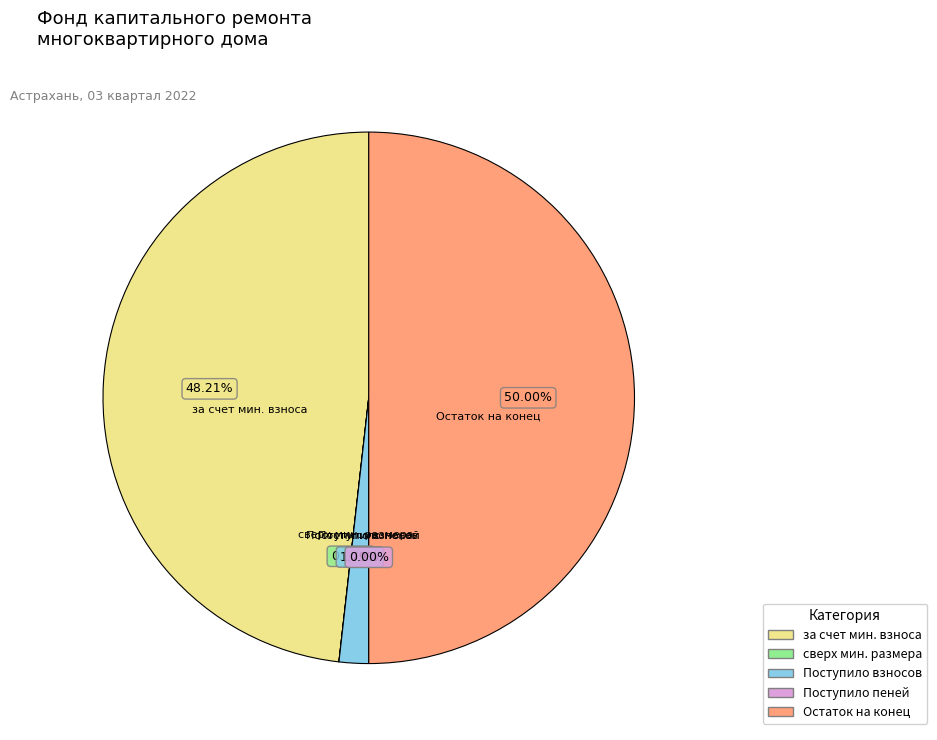

Which slice is the largest?

Остаток на конец